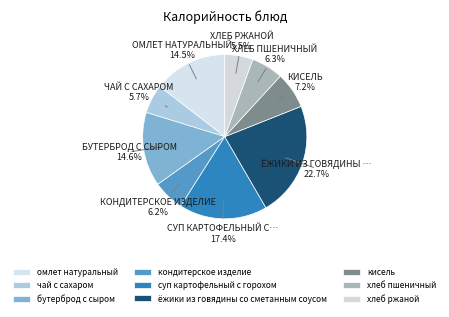

Which has a higher value, бутерброд с сыром or хлеб ржаной?

бутерброд с сыром